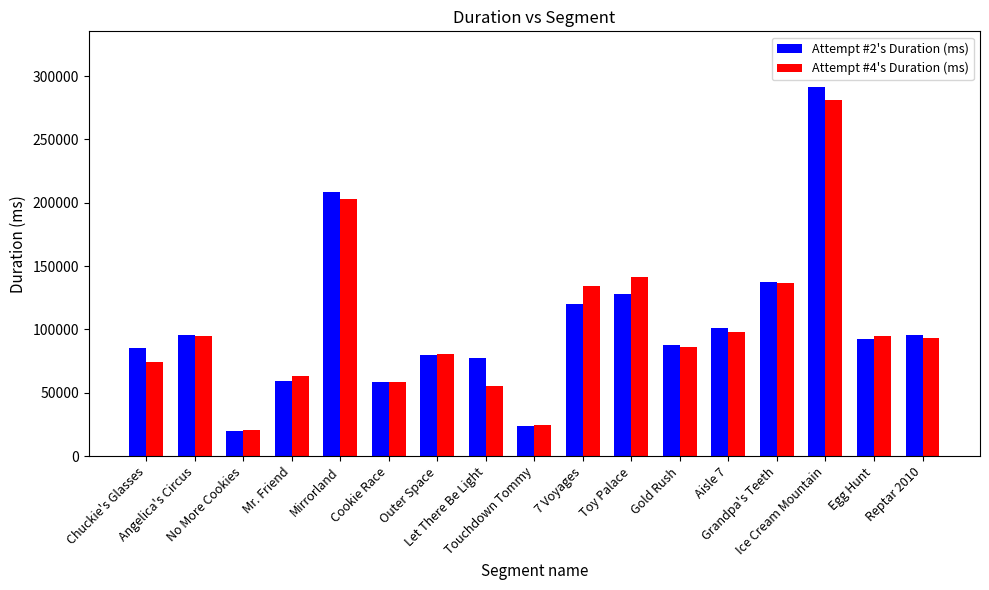

How many data points does each series have?

17